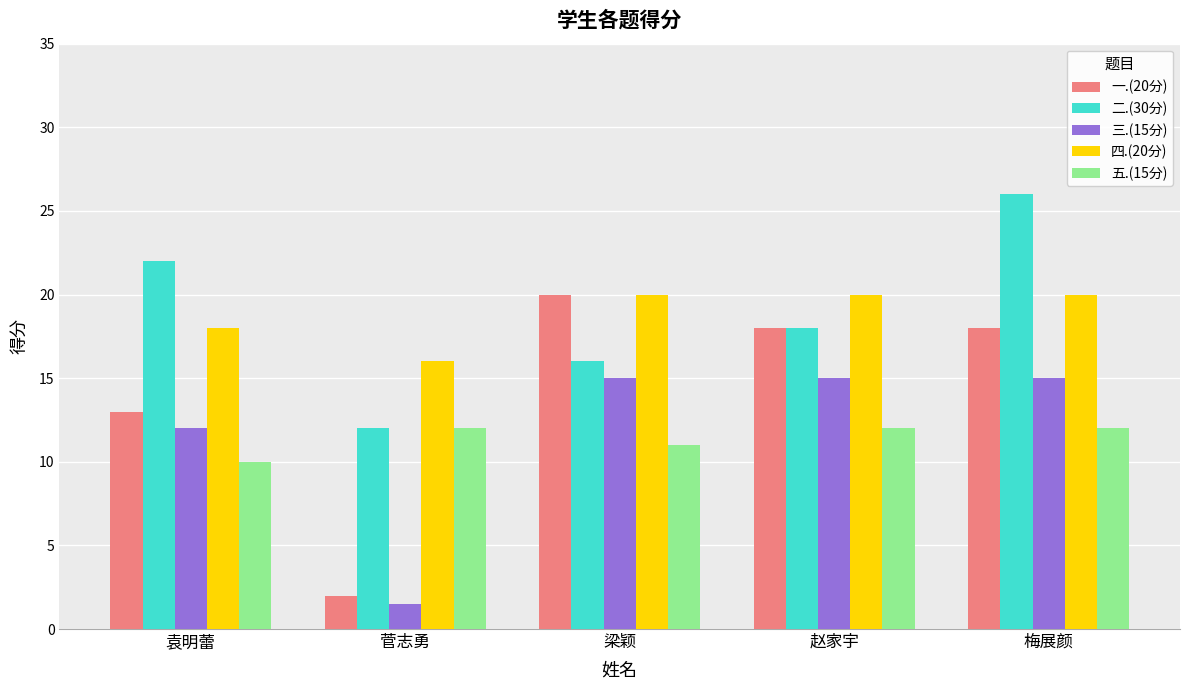

The 四.(20分) series shows 20.0 at 赵家宇. True or false?

True